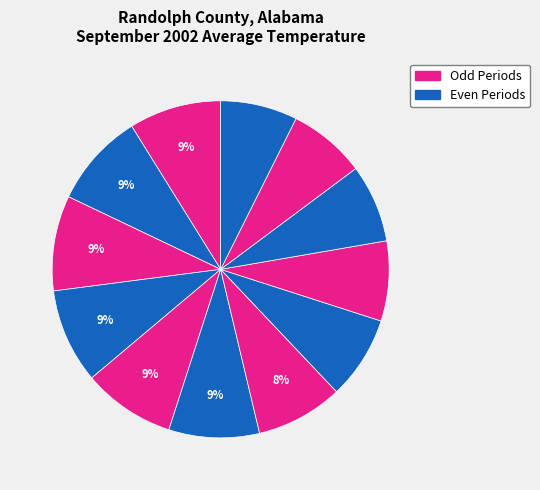

Is there a majority slice in this chart?

No